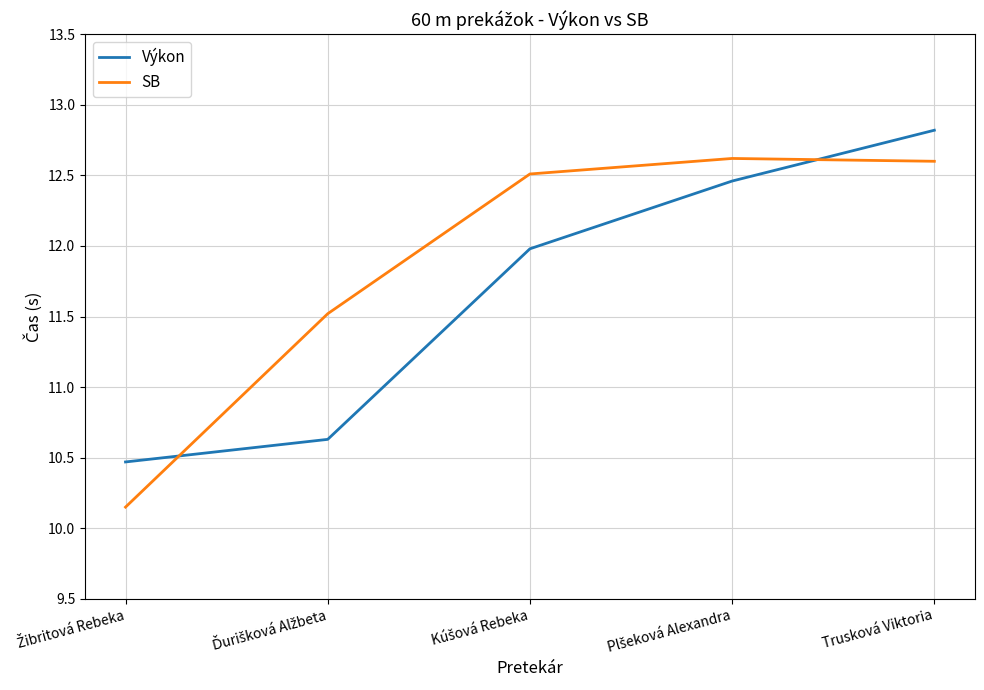

What position from the left is Trusková Viktoria?

5